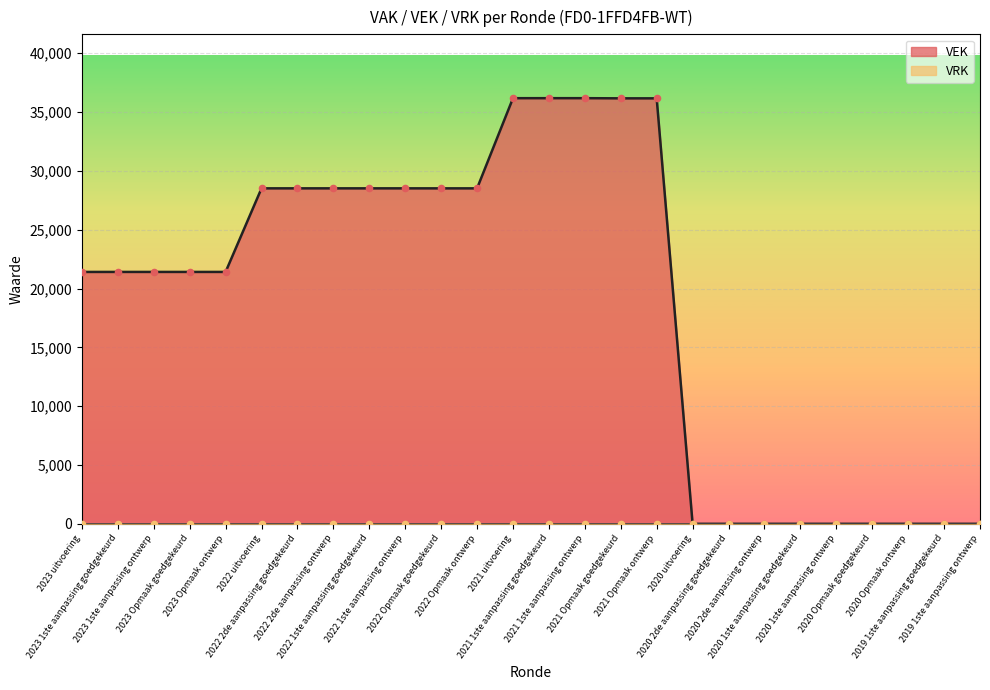

Between 2020 Opmaak ontwerp and 2020 1ste aanpassing ontwerp, which is larger?

2020 Opmaak ontwerp